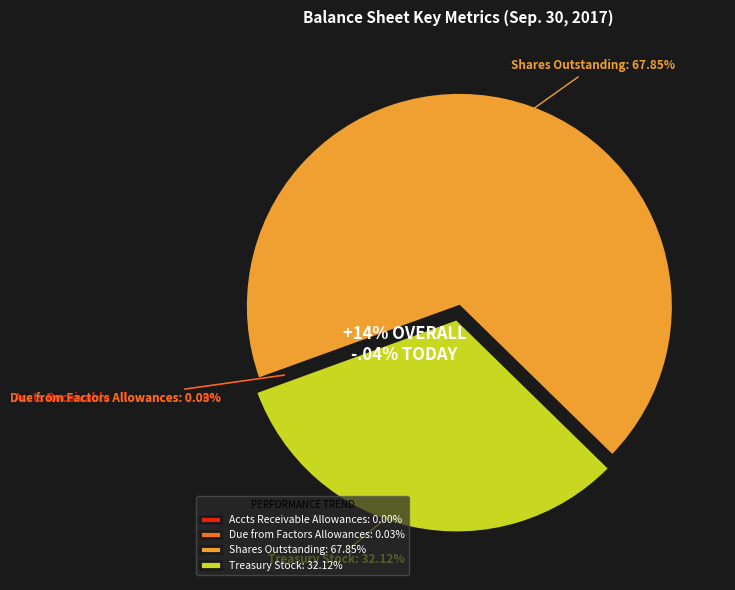

Which category has the biggest portion of the pie?

Common stock, shares outstanding